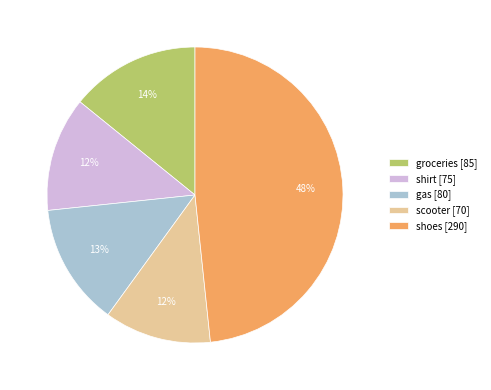

Which slice is the largest?

shoes